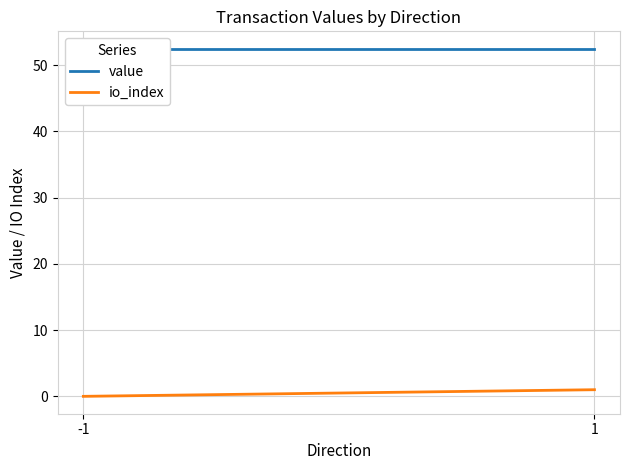

What is the sum of the value values at 1 and -1?

104.9